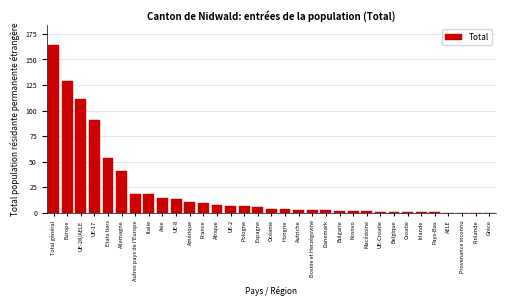

What is the sum of the values at Asie and UE-8?

27